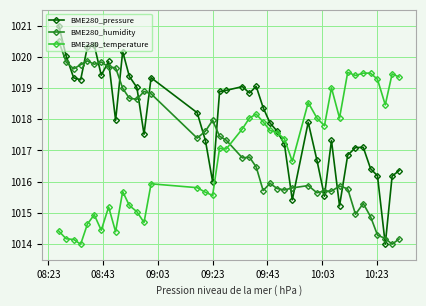

What is the minimum value shown in the chart?

1014.0